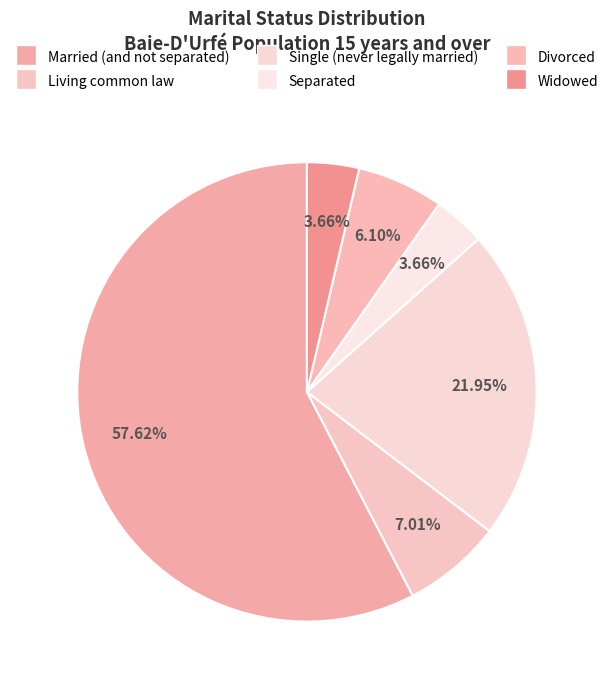

How many slices are in this pie chart?

6